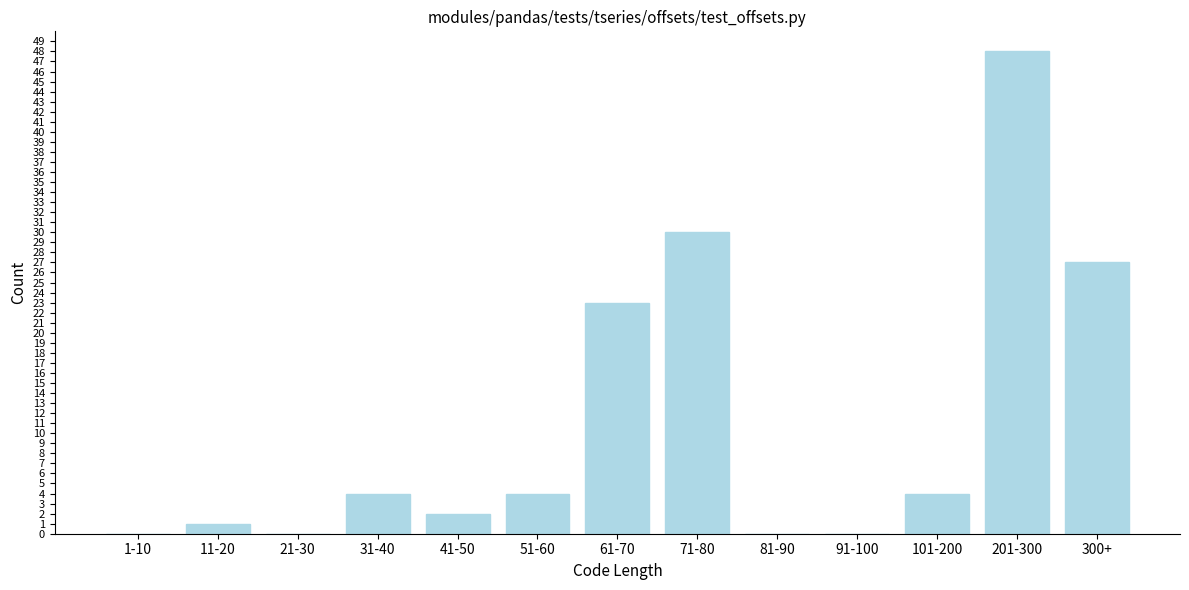

Reading left to right, transcribe all the data shown in this chart.

1-10=0	11-20=1	21-30=0	31-40=4	41-50=2	51-60=4	61-70=23	71-80=30	81-90=0	91-100=0	101-200=4	201-300=48	300+=27